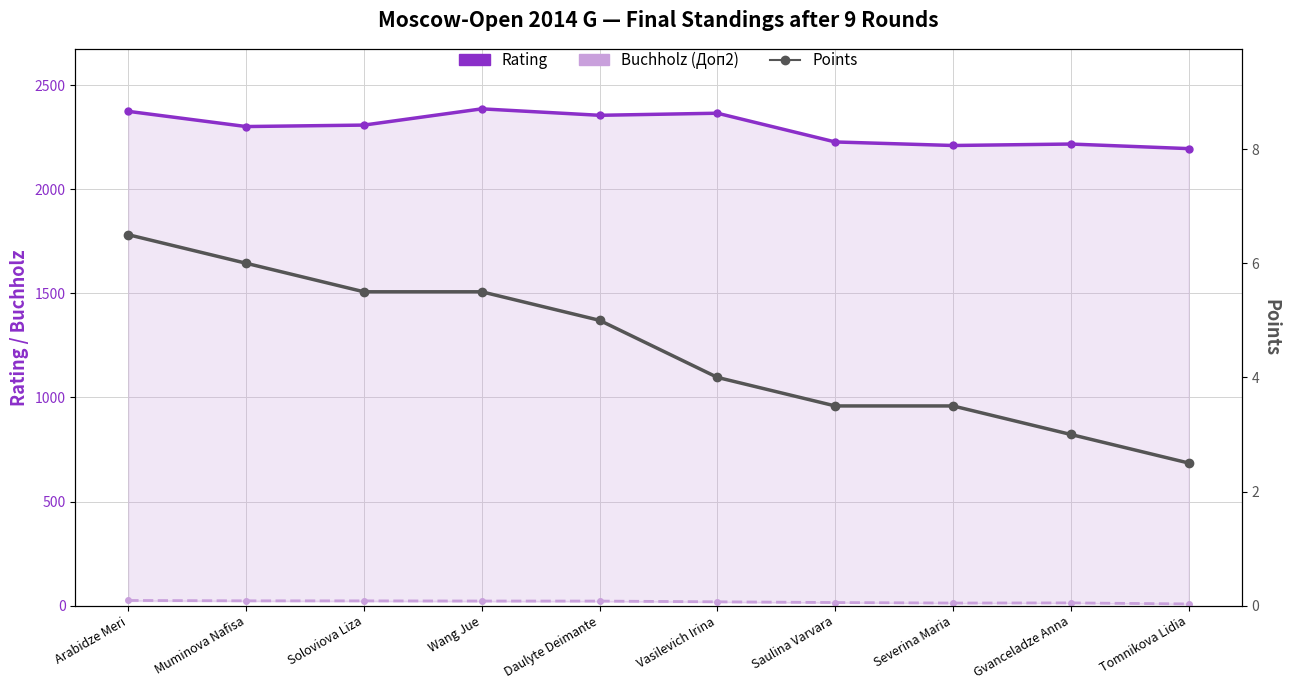

How many lines are shown in the chart?

3